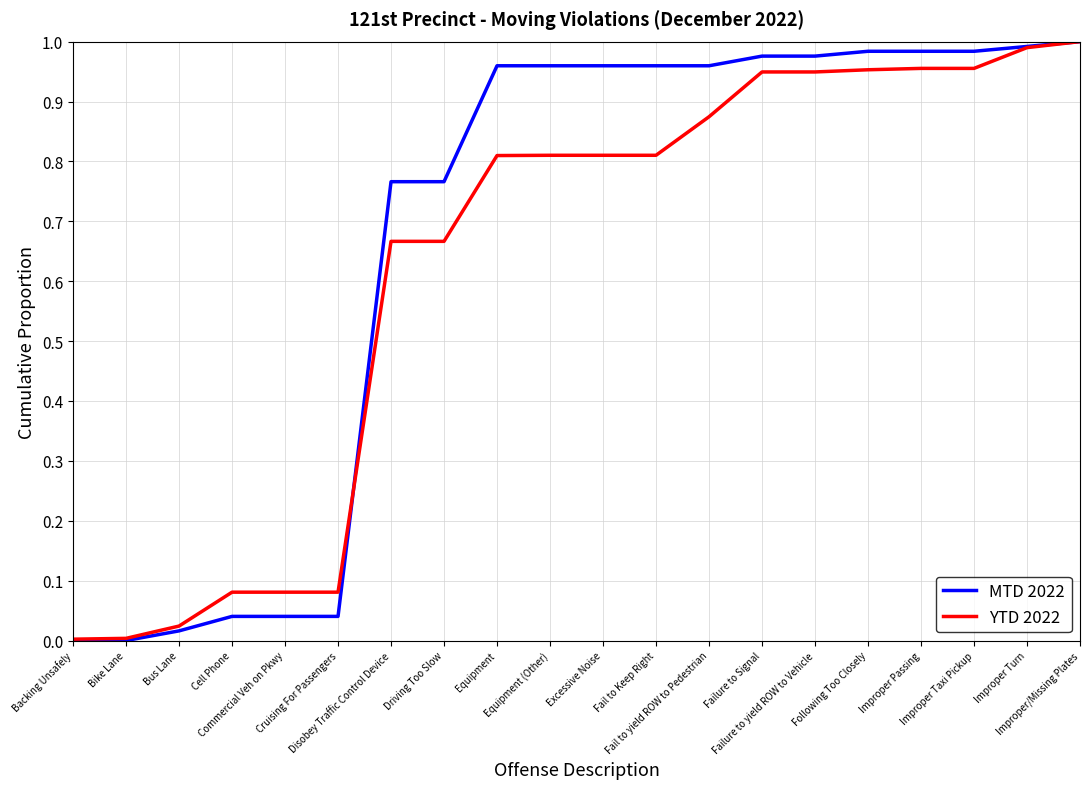

Which series has the largest range (max minus min)?

MTD 2022